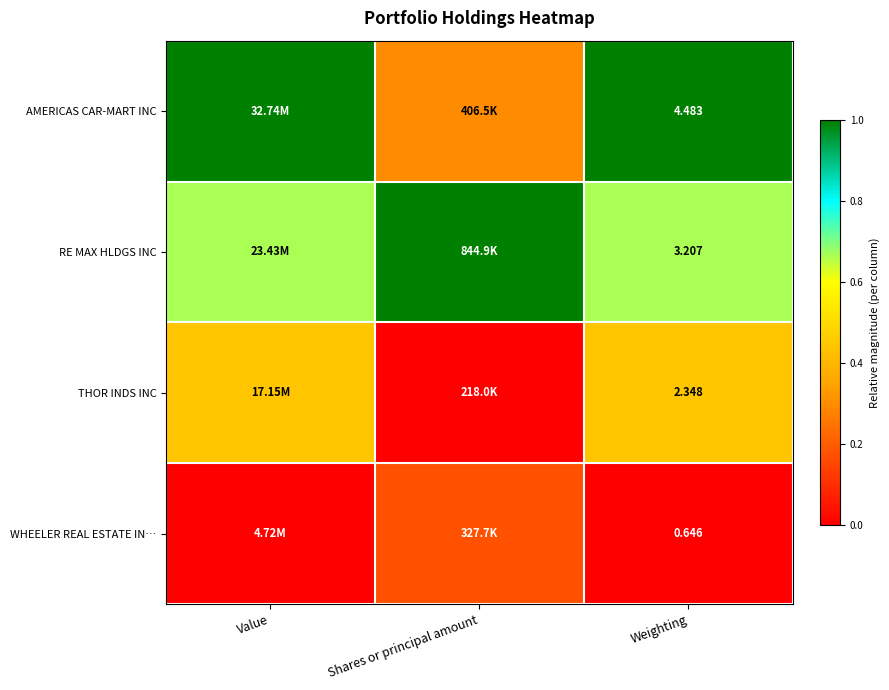

What is the difference between the maximum and minimum values in the AMERICAS CAR-MART INC series?

0.7